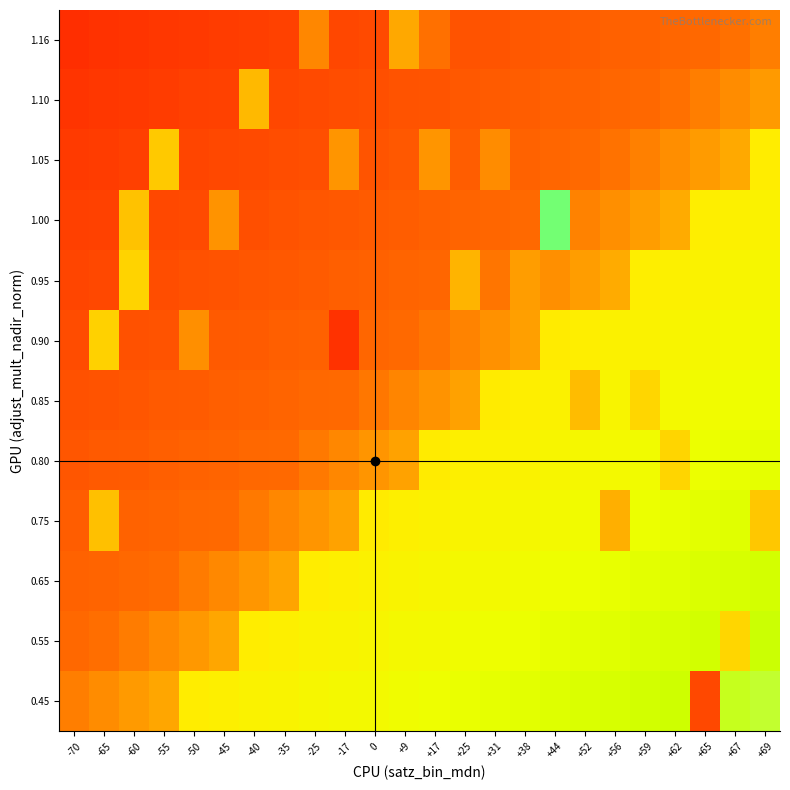

Which category has the lowest value across all series?

-70